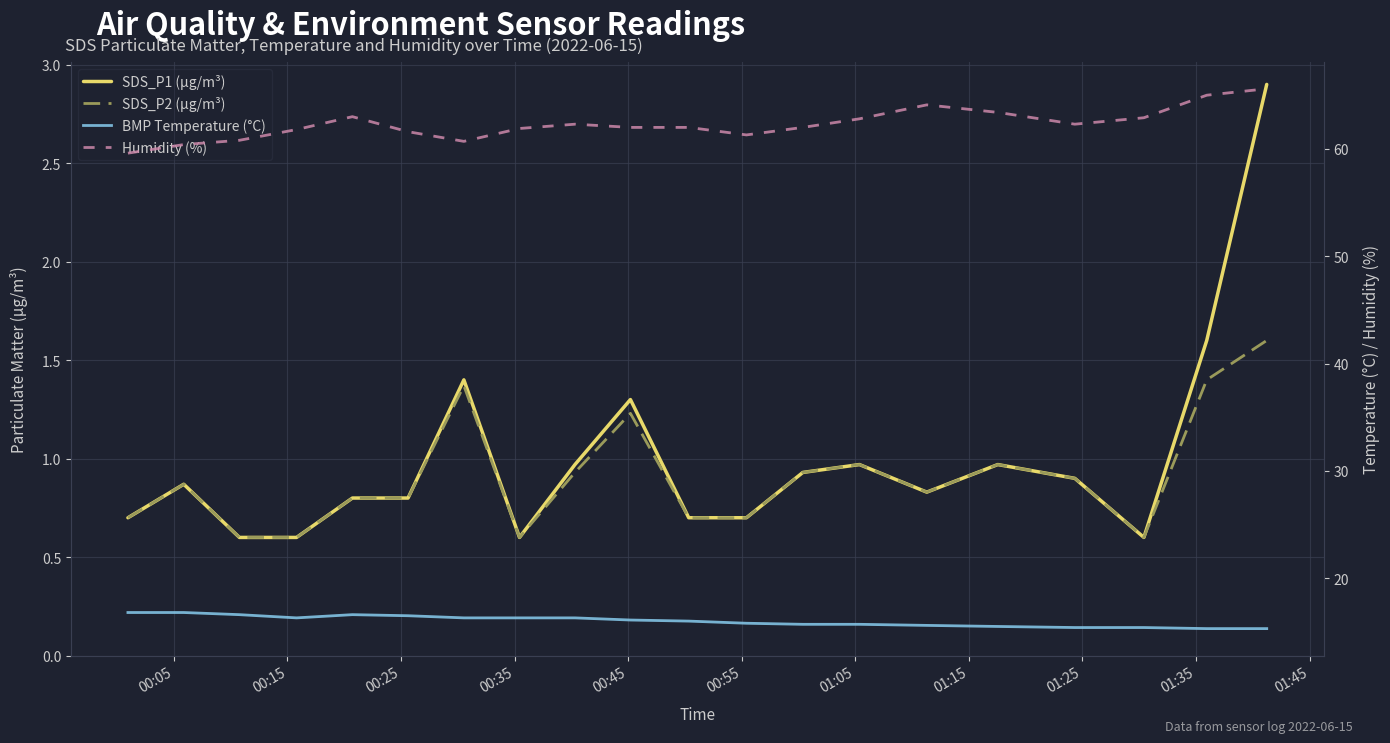

True or false: Humidity (%) and SDS_P2 (µg/m³) intersect in this chart.

False